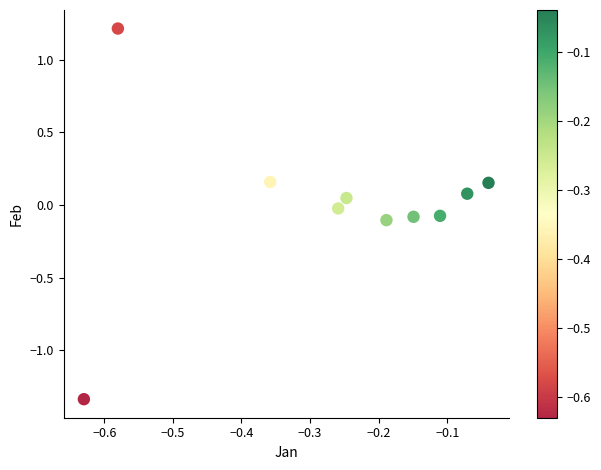

What is the range of Y values (max minus min)?

2.5